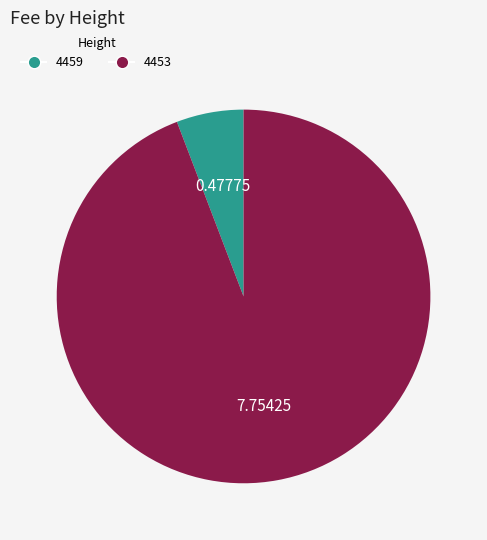

How many segments does this pie chart have?

2